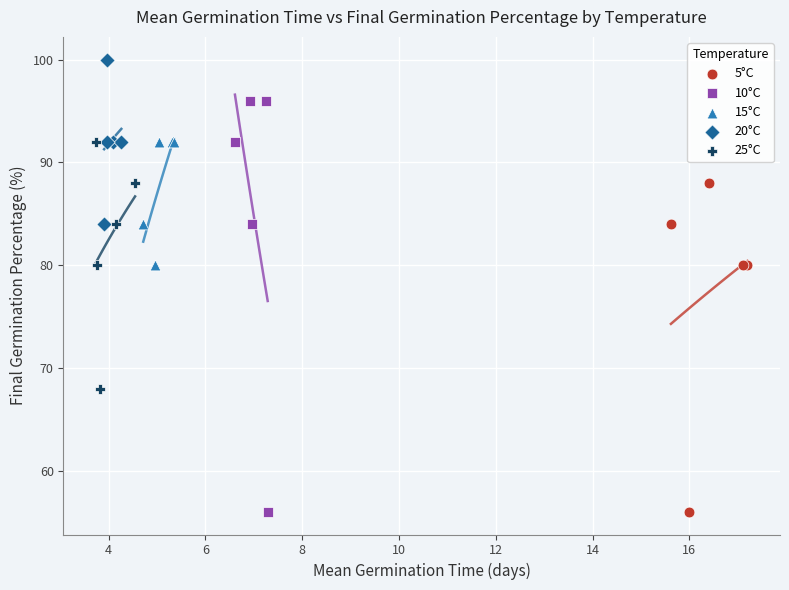

Which series has the largest Y range (max minus min)?

10°C